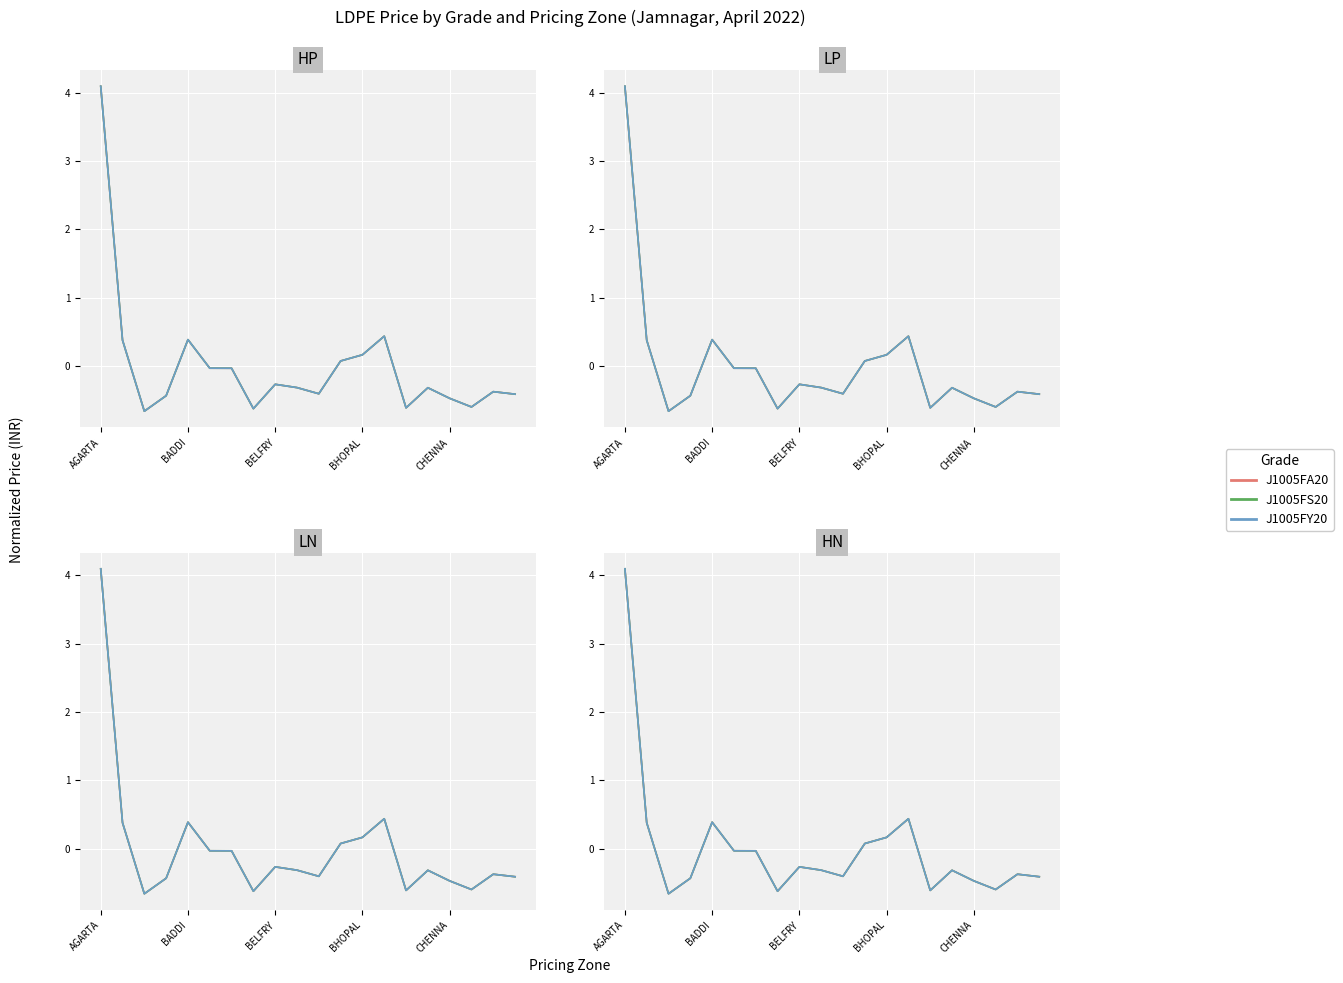

How many data points in J1005FA20 are less than 0?

14